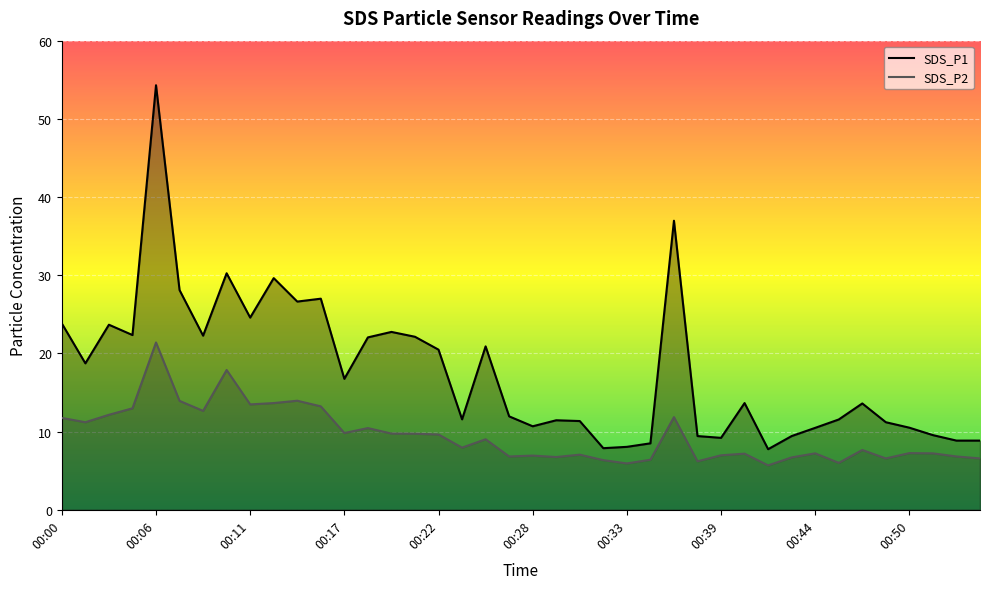

What is the maximum value shown in the chart?

54.3